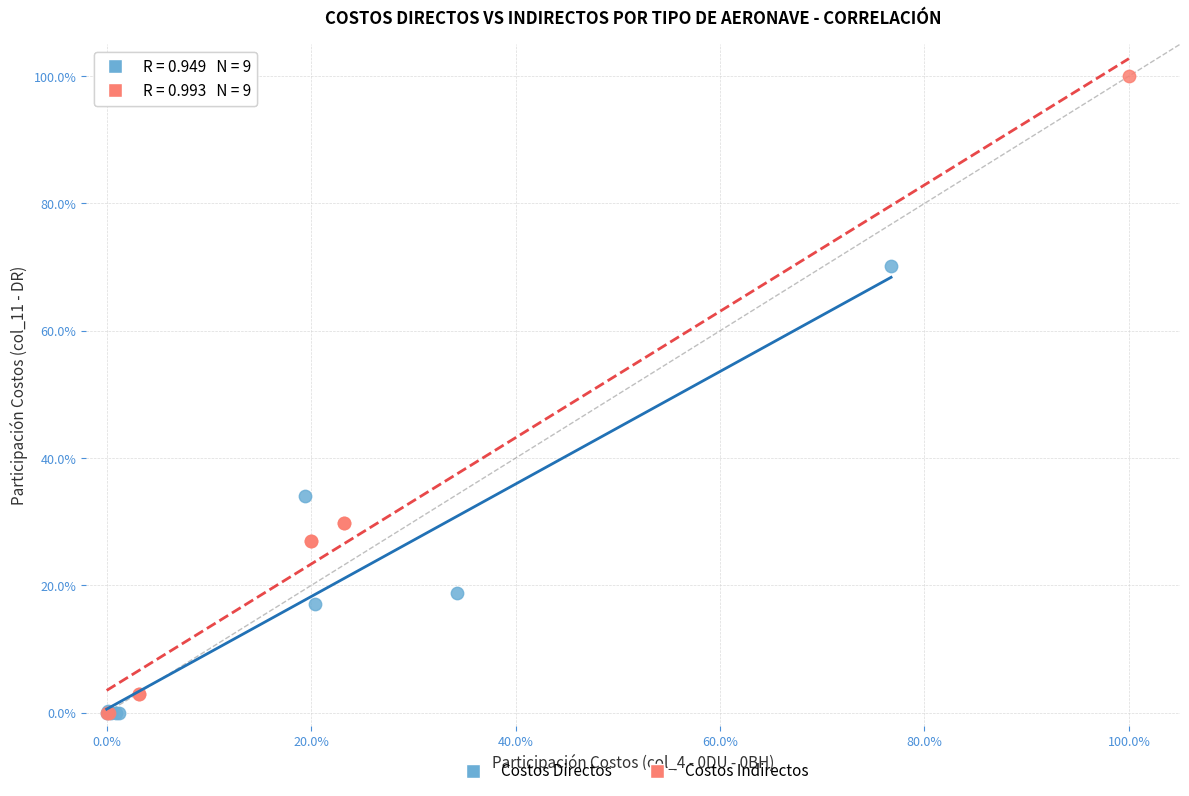

Which series has the widest spread of Y values?

Costos Indirectos